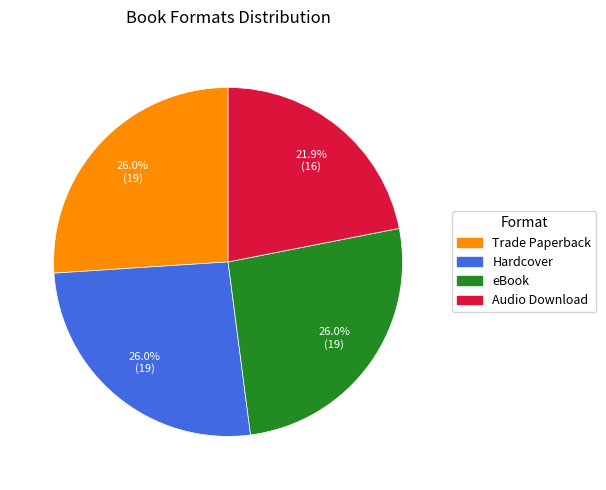

To the nearest percent, what portion does Trade Paperback represent?

26%